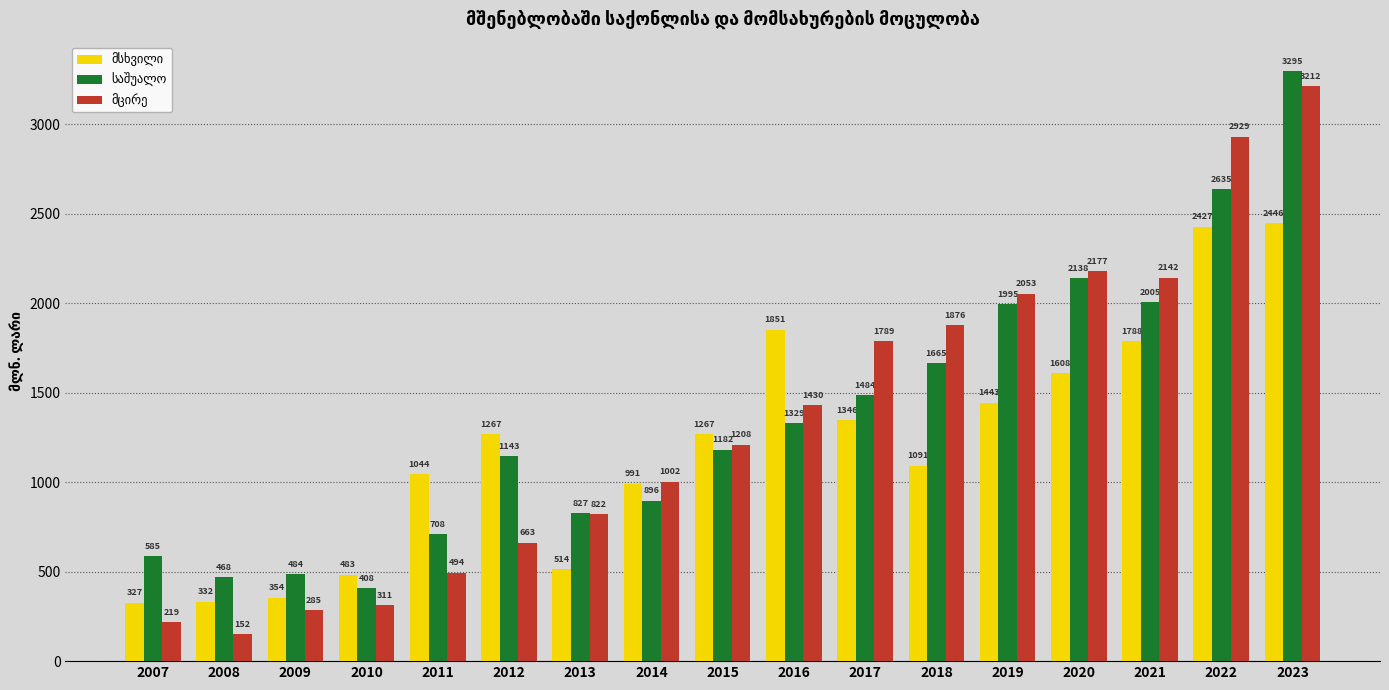

At which category is the sum across all series the highest?

2023